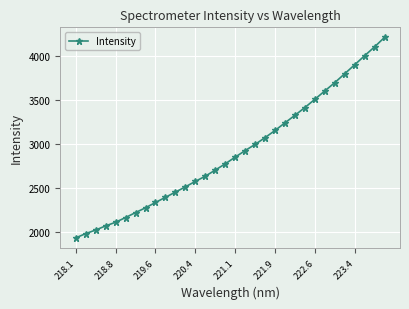

What is the greatest value displayed?

4209.3